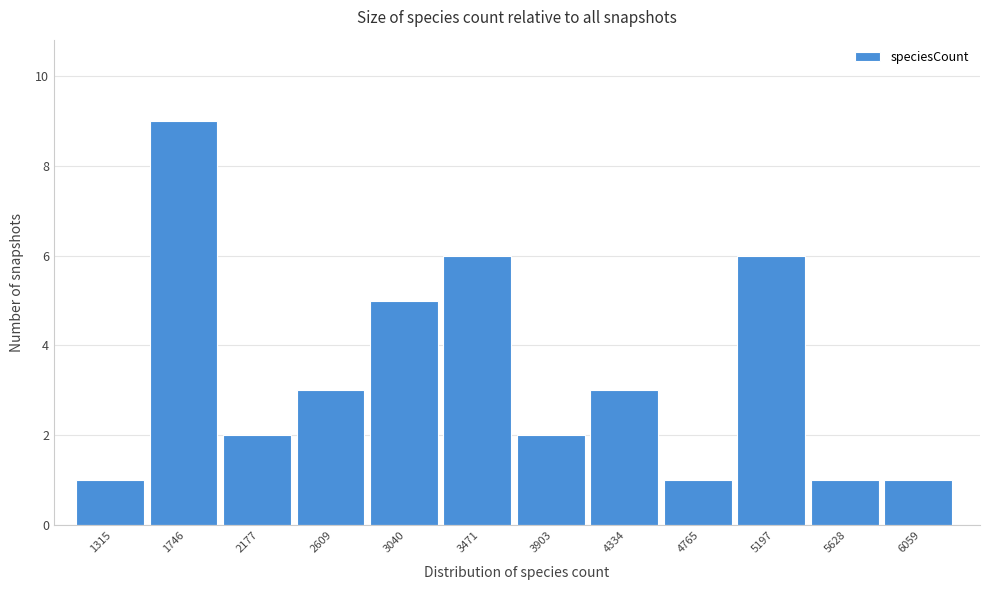

Reading left to right, list all the values displayed in this chart.

1	9	2	3	5	6	2	3	1	6	1	1